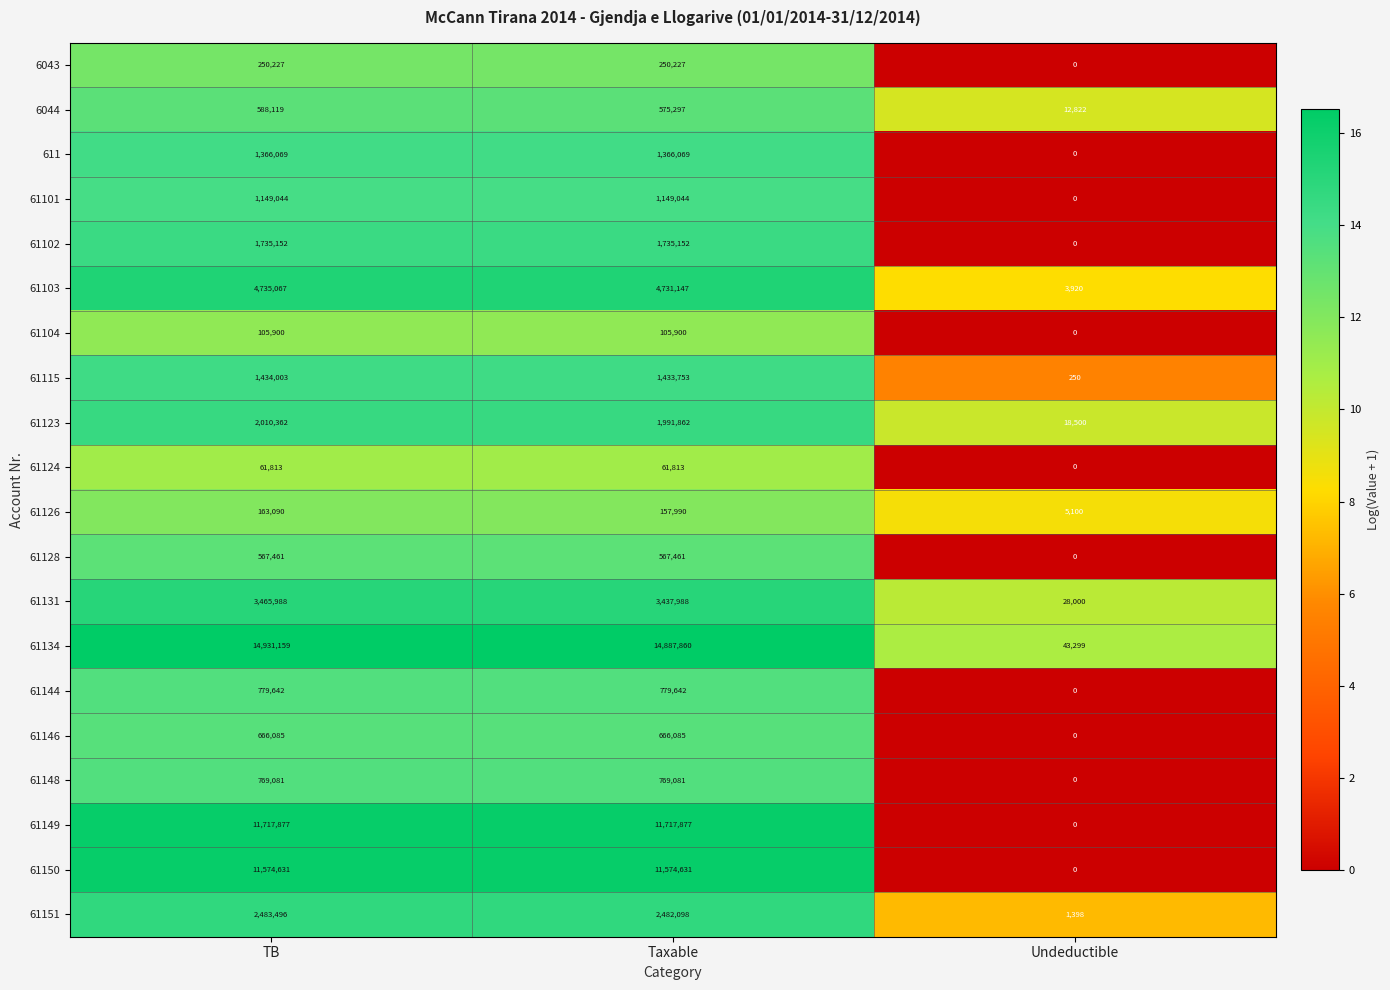

What is the sum of all 6043 values?

500454